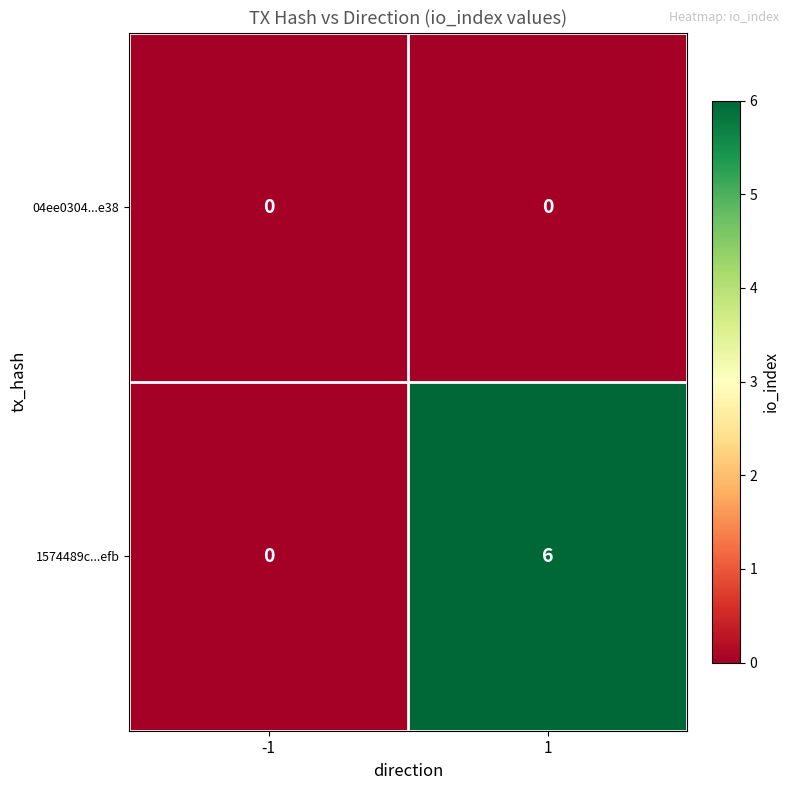

Which series has the largest total across all categories?

1574489c...efb